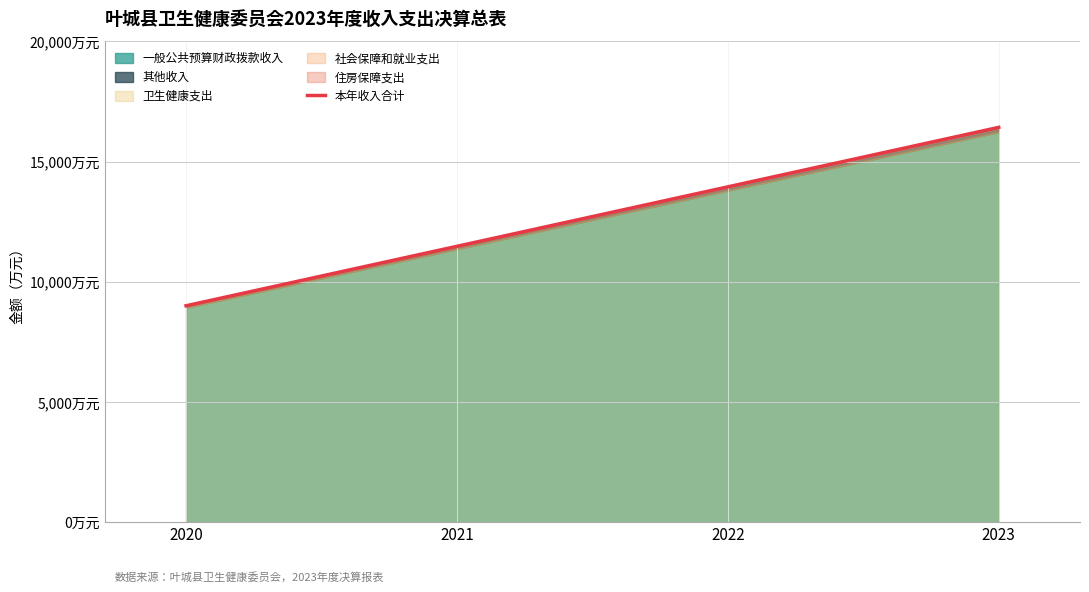

What is the sum of the values at 2023 and 2021?

27902.6